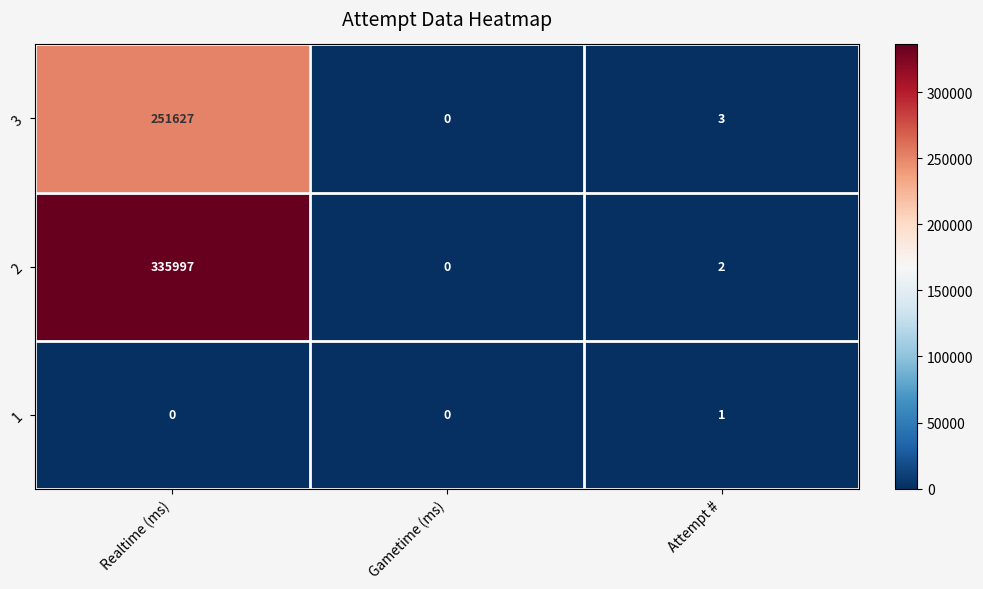

True or false: 2 has a value of 1 at Attempt #.

False